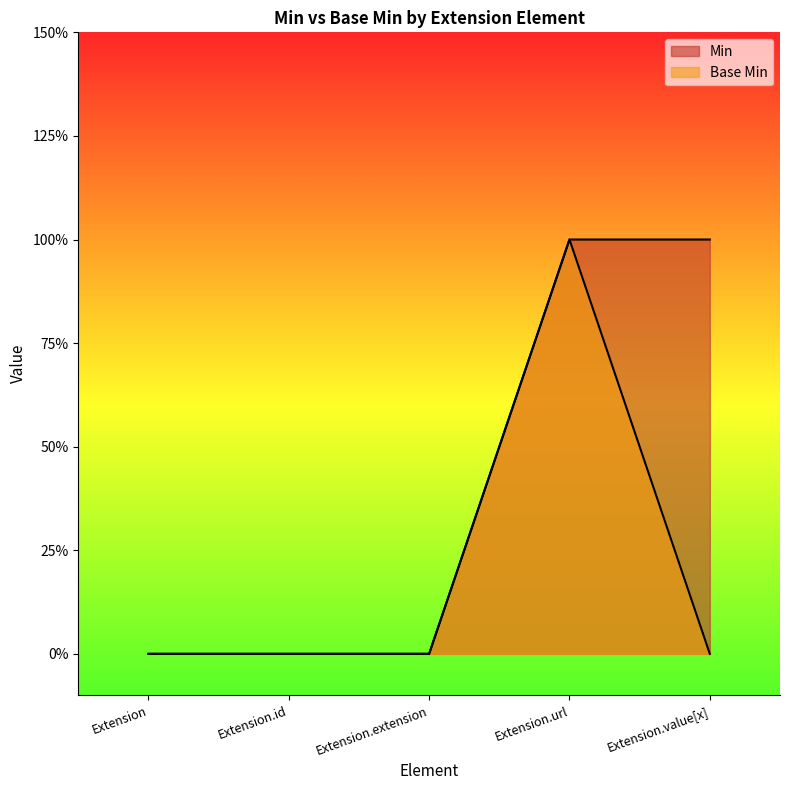

List the series in order of their peak value, highest first.

Min, Base Min